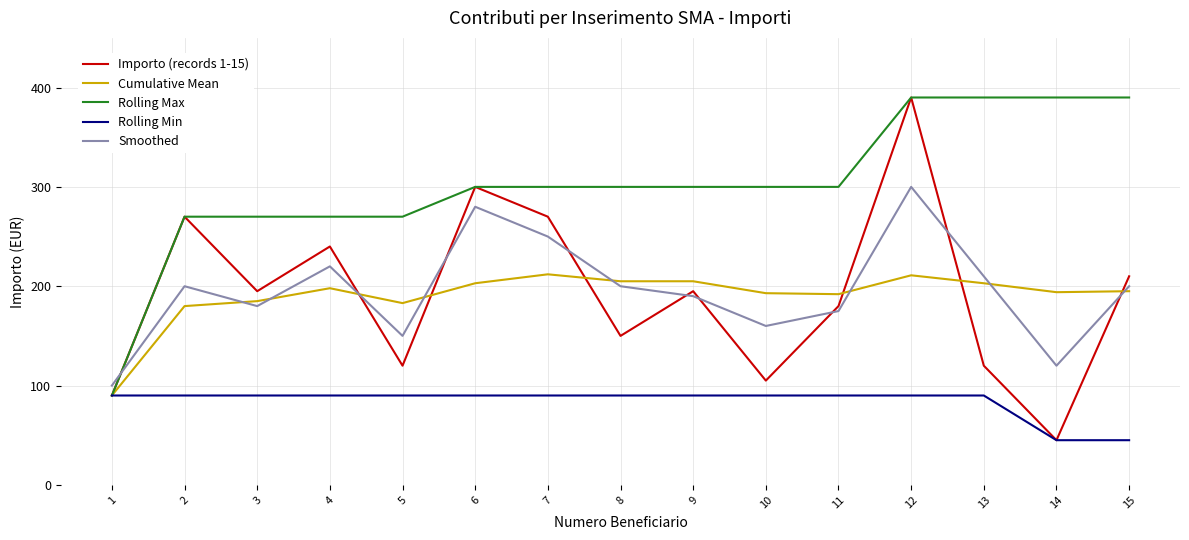

At which category is the sum across all series the highest?

12